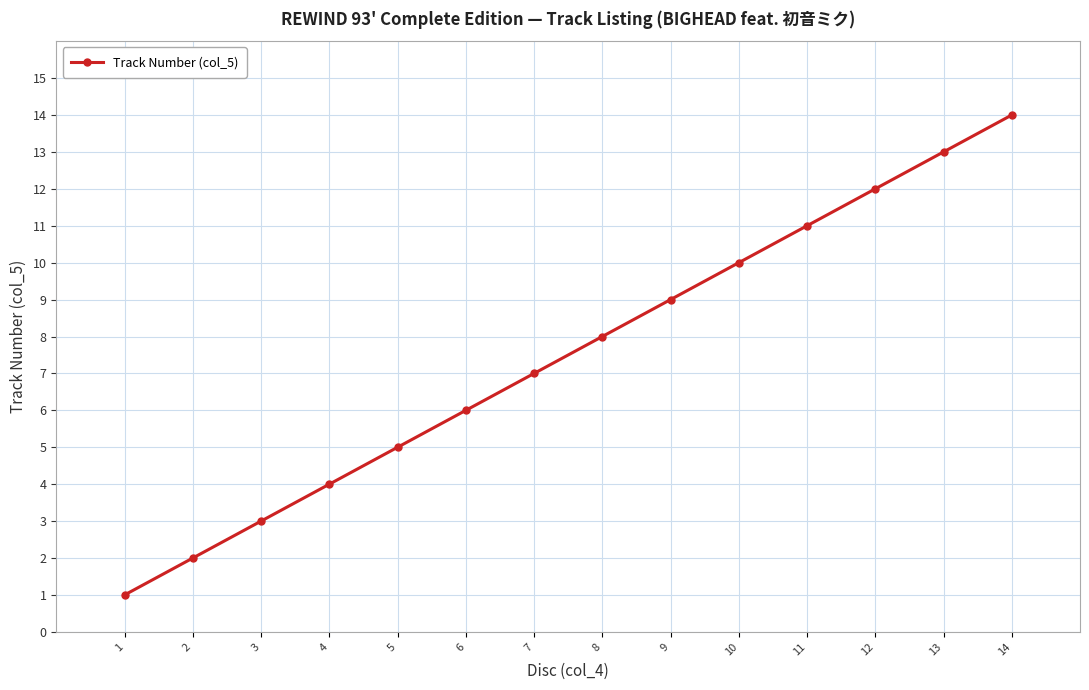

Rank the categories by value from lowest to highest.

1, 2, 3, 4, 5, 6, 7, 8, 9, 10, 11, 12, 13, 14